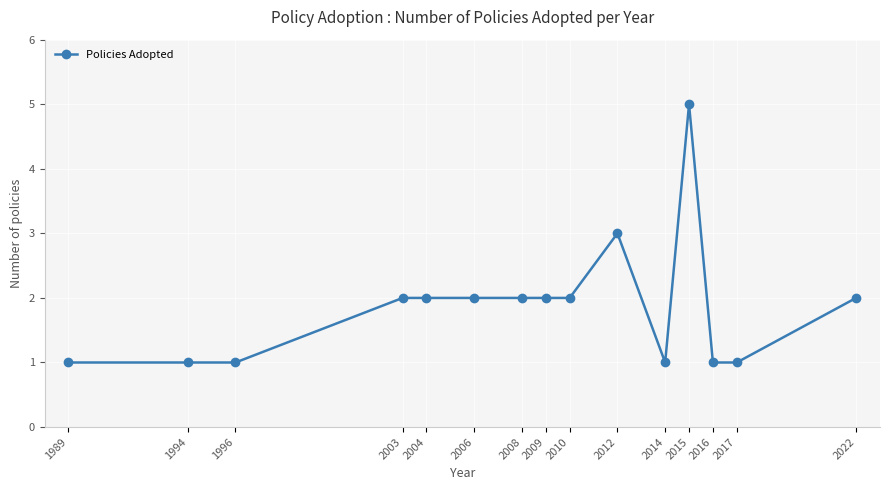

True or false: the data has more than 0 interior local peaks.

True